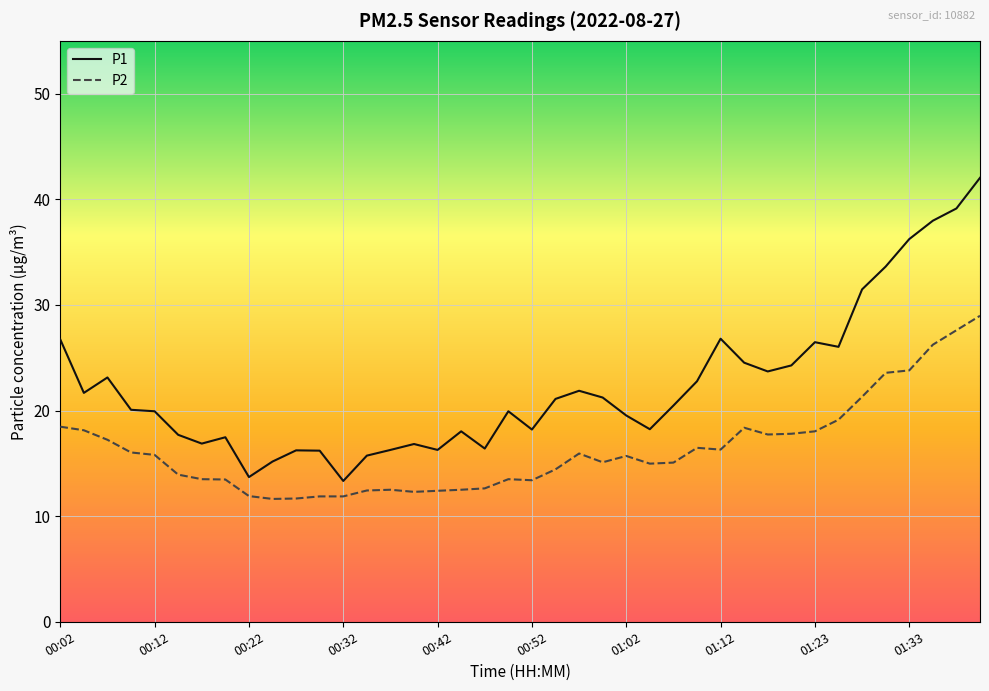

List the series in order of their overall mean, lowest first.

P2, P1